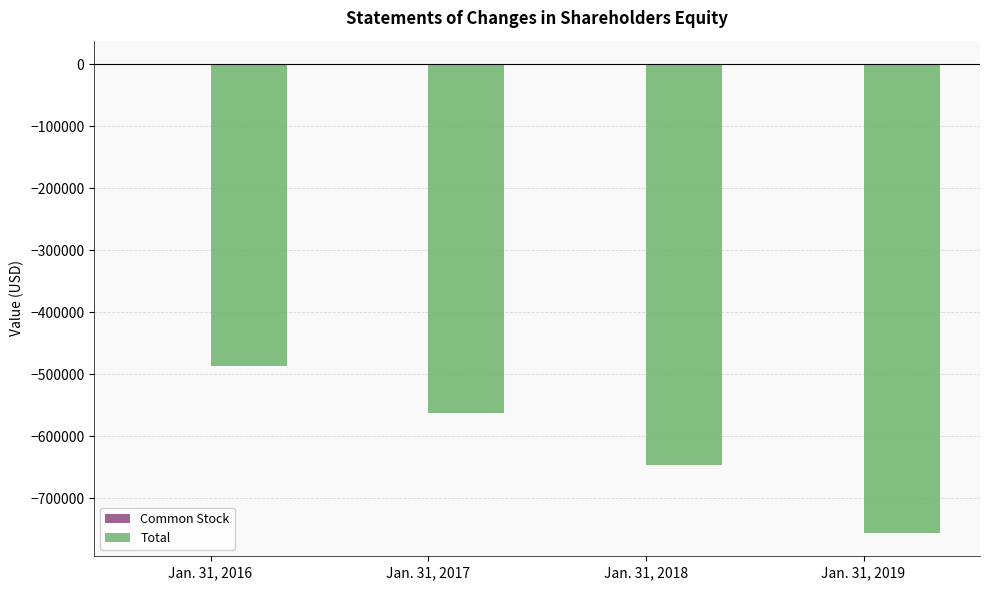

Count the number of categories in the chart.

4